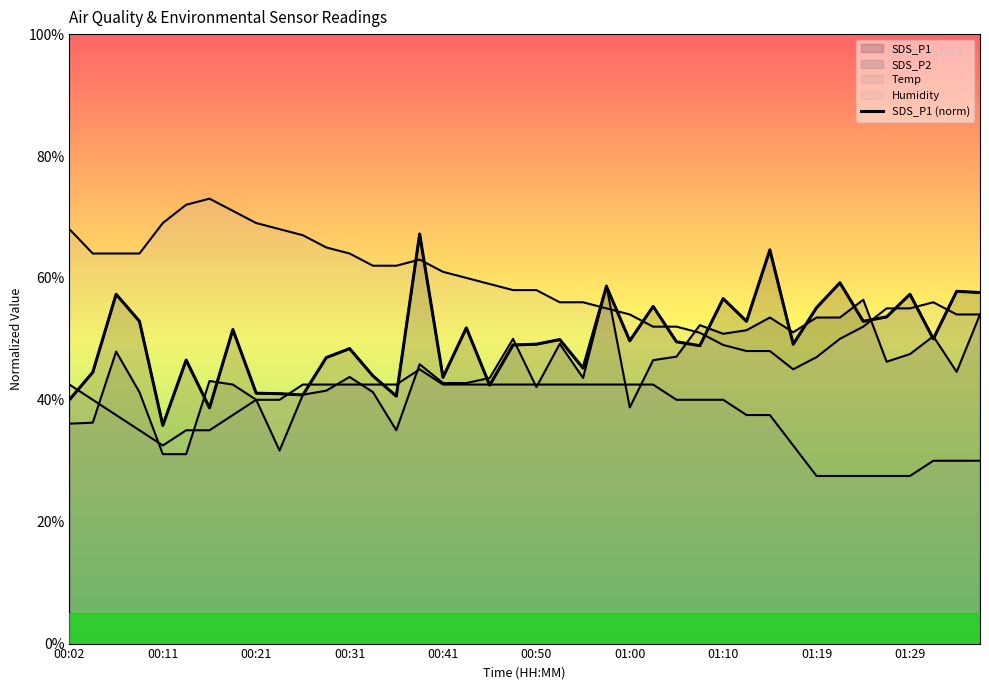

True or false: the data has more than 2 interior local peaks.

True